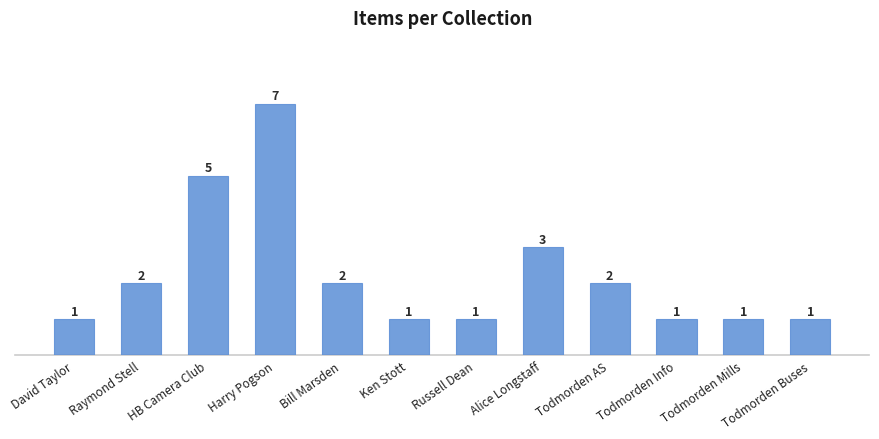

What is the ratio of the value at Harry Pogson to the value at Ken Stott?

7.0